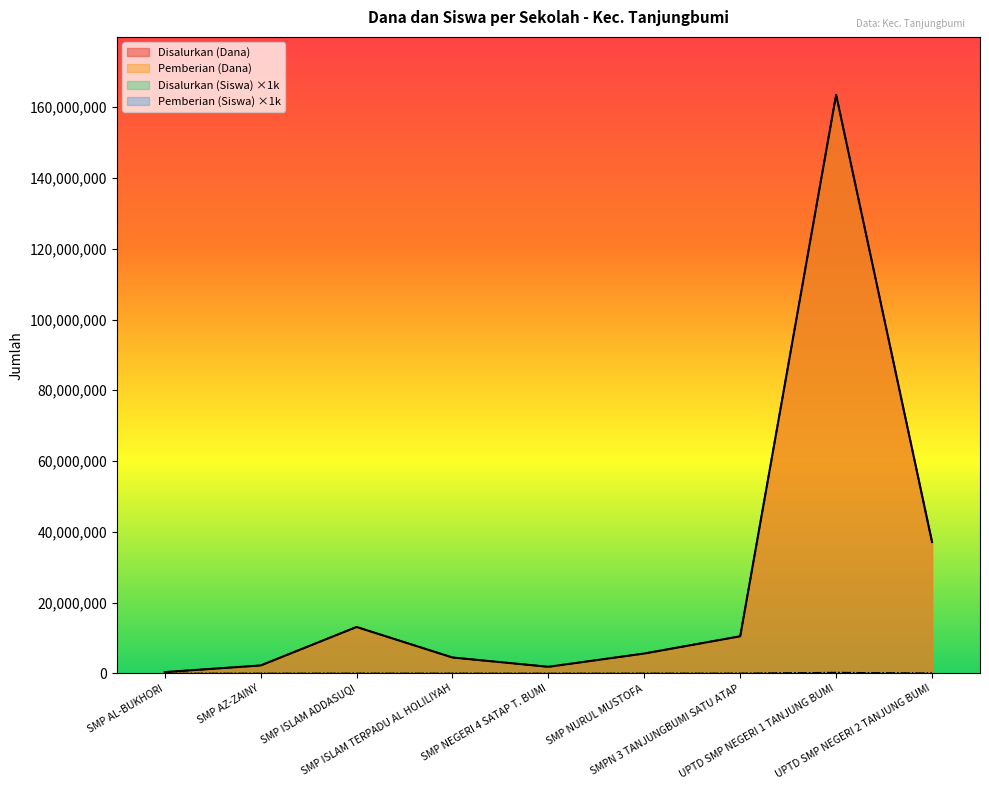

Between SMP NEGERI 4 SATAP T. BUMI and UPTD SMP NEGERI 2 TANJUNG BUMI, which series saw the biggest shift?

Disalurkan (Dana)